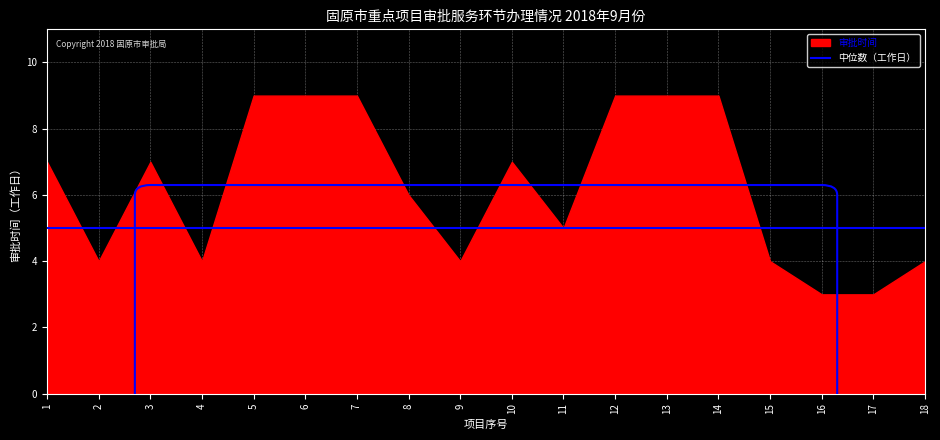

Reading left to right, what are all the values shown in this chart?

7	4	7	4	9	9	9	6	4	7	5	9	9	9	4	3	3	4